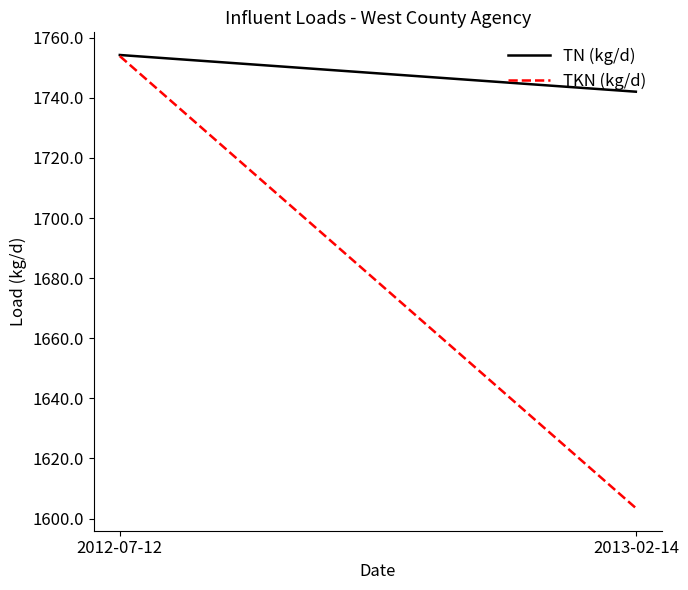

Does the chart have visible grid lines?

No